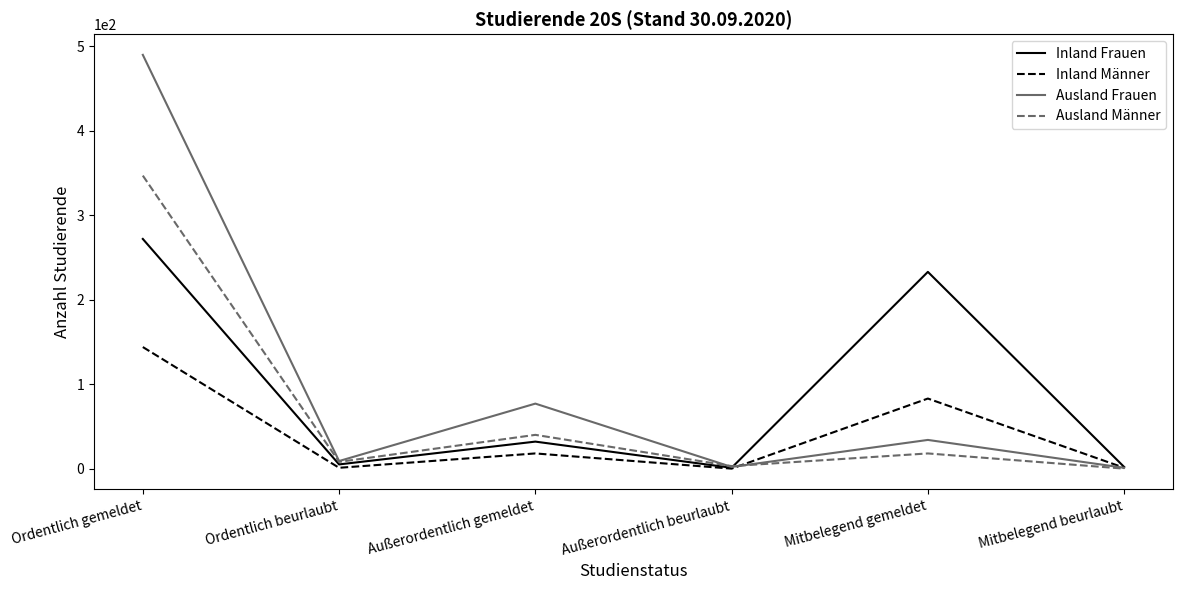

The Inland Männer series shows 144 at Ordentlich gemeldet. True or false?

True